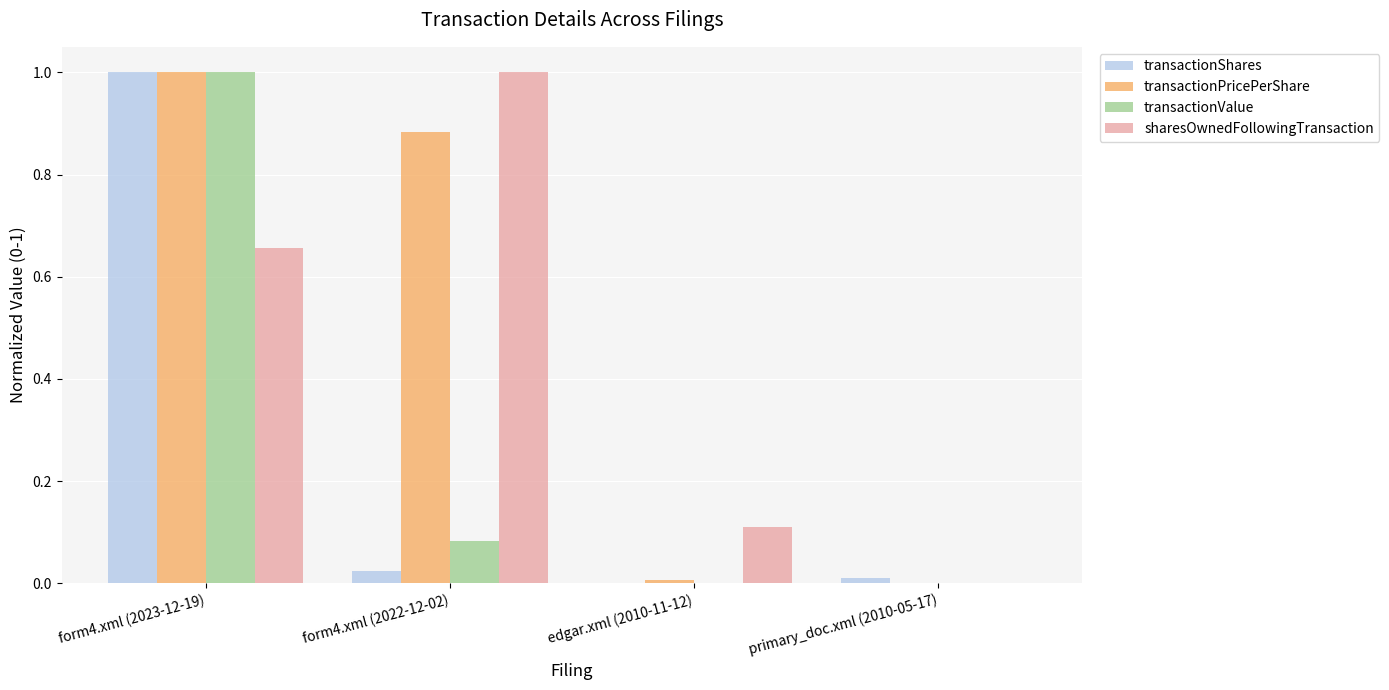

At which label does sharesOwnedFollowingTransaction reach its peak?

form4.xml (2022-12-02)